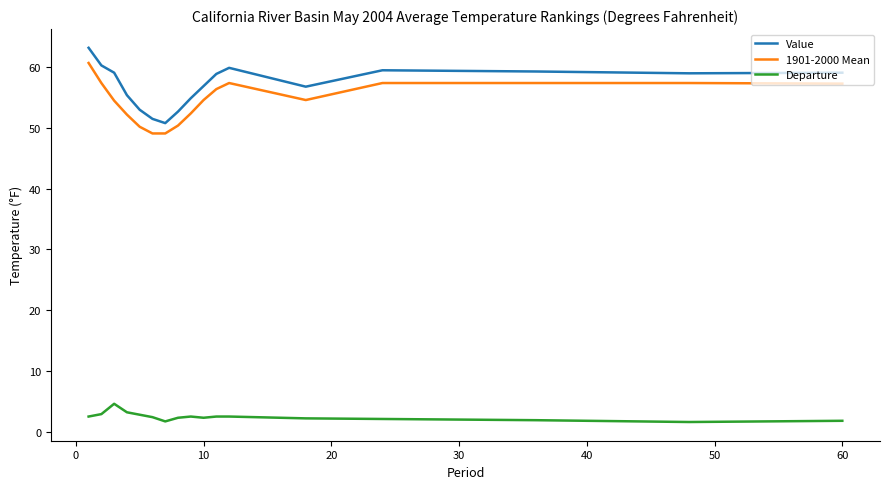

Which series has the largest range (max minus min)?

Value